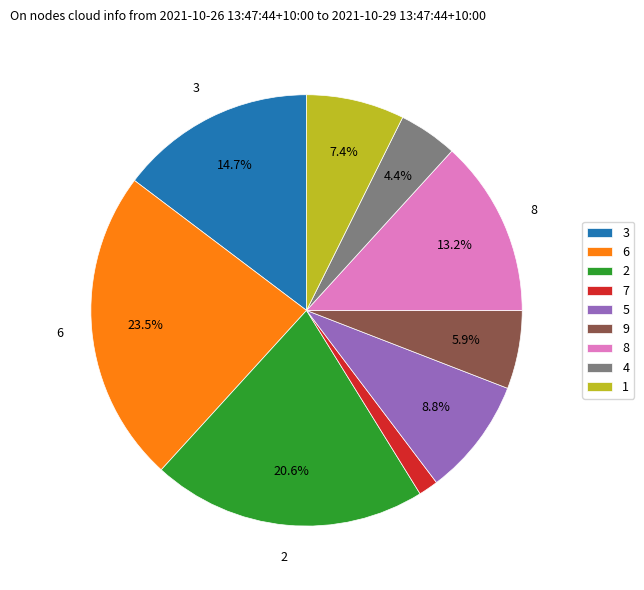

Count the number of slices in the pie.

9